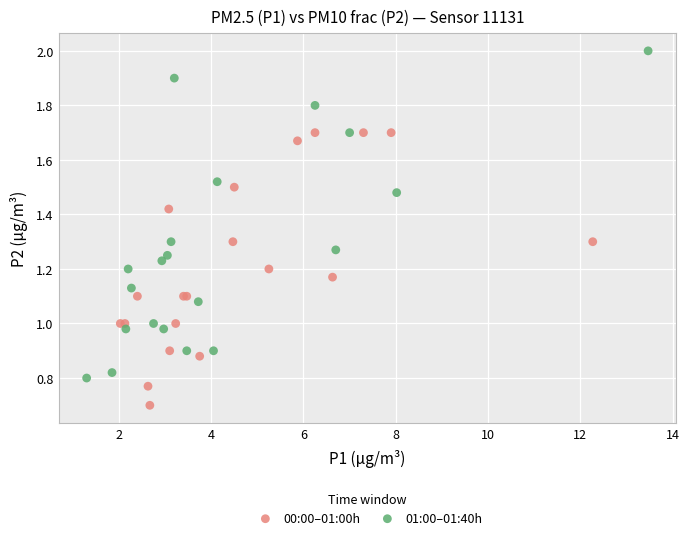

What are all the series names shown in the legend?

00:00–01:00h, 01:00–01:40h